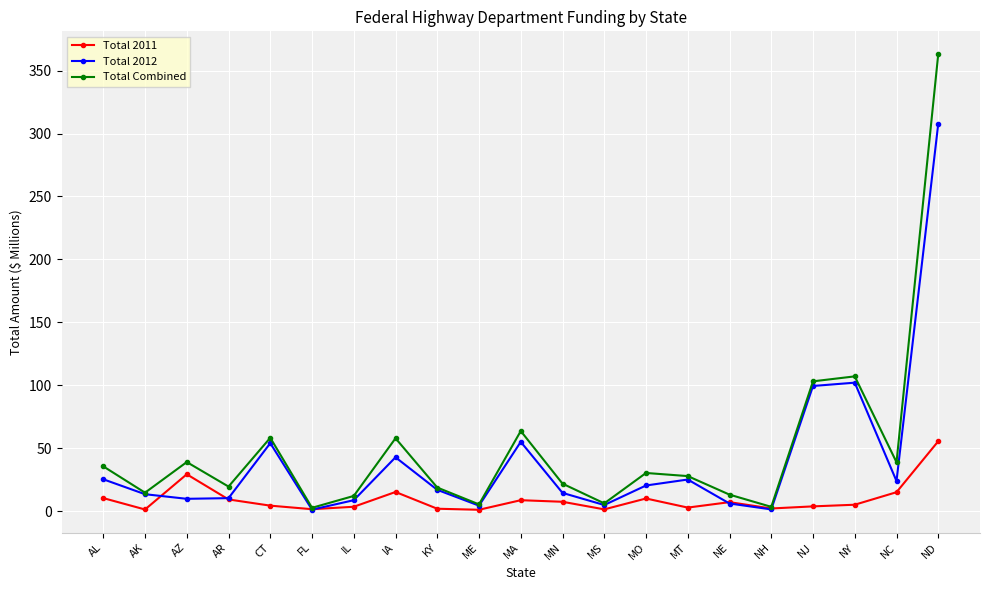

What are all the series names shown in the legend?

Total 2011, Total 2012, Total Combined